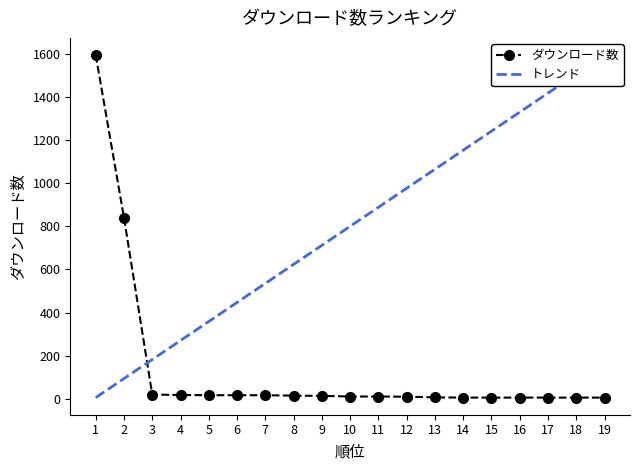

List the labels in order of value, largest first.

1, 2, 3, 4, 5, 6, 7, 8, 9, 10, 11, 12, 13, 14, 15, 16, 17, 18, 19